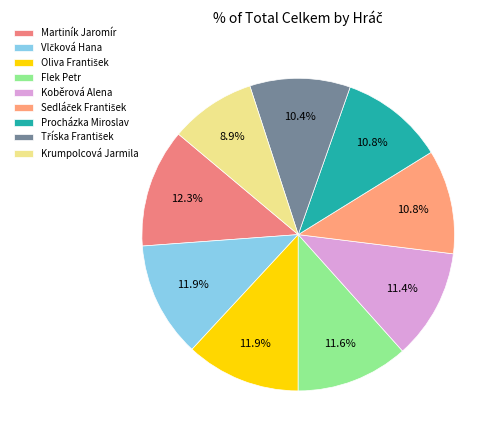

Rank the categories by value from highest to lowest.

Martiník Jaromír, Vlčková Hana, Oliva František, Flek Petr, Koběrová Alena, Sedláček František, Procházka Miroslav, Tříska František, Krumpolcová Jarmila